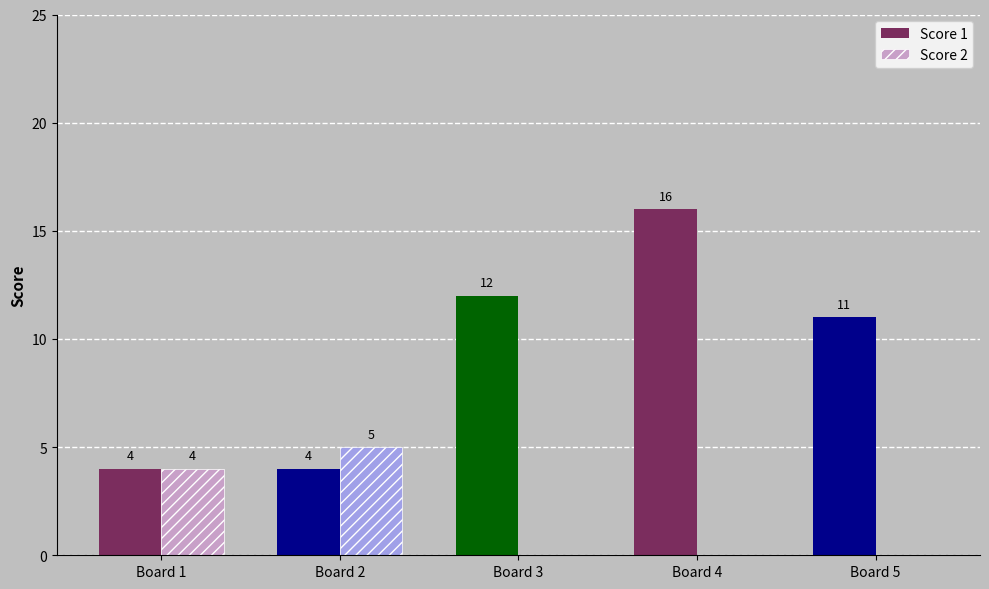

Reading left to right, transcribe all the data shown in this chart.

Score 1: Board 1=4	Board 2=4	Board 3=12	Board 4=16	Board 5=11
Score 2: Board 1=4	Board 2=5	Board 3=0	Board 4=0	Board 5=0